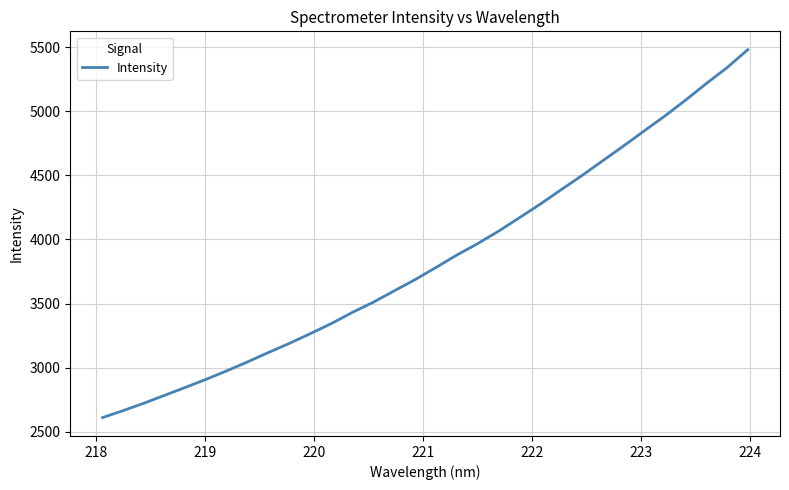

How many lines are shown in the chart?

1